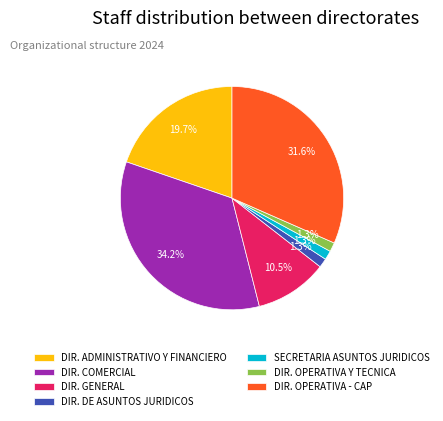

How many segments does this pie chart have?

7